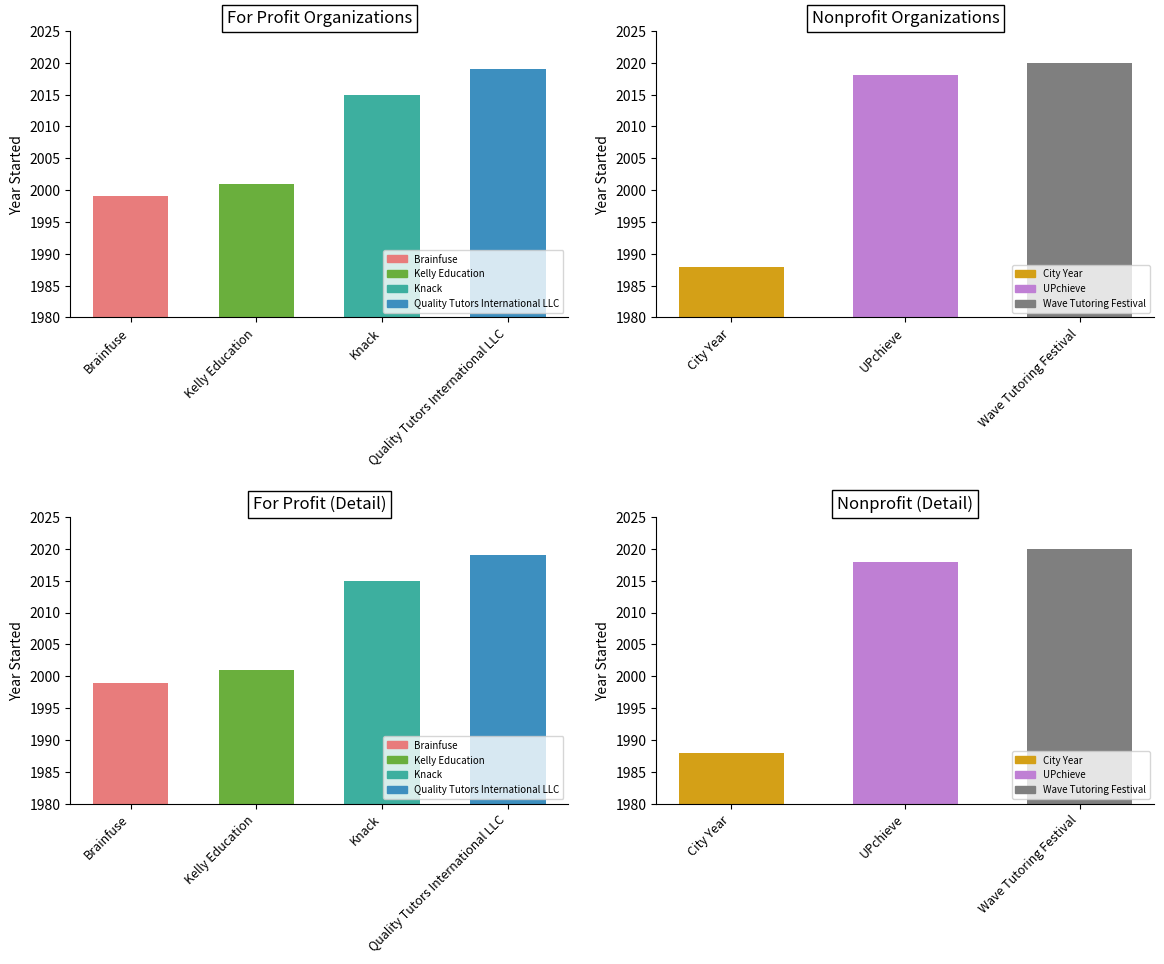

The chart shows a value of 1043 at Kelly Education. True or false?

False